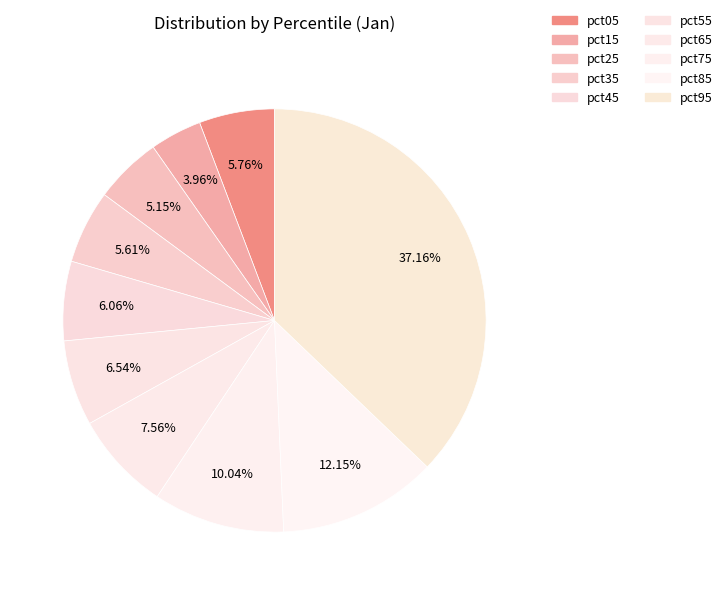

How many slices are in this pie chart?

10